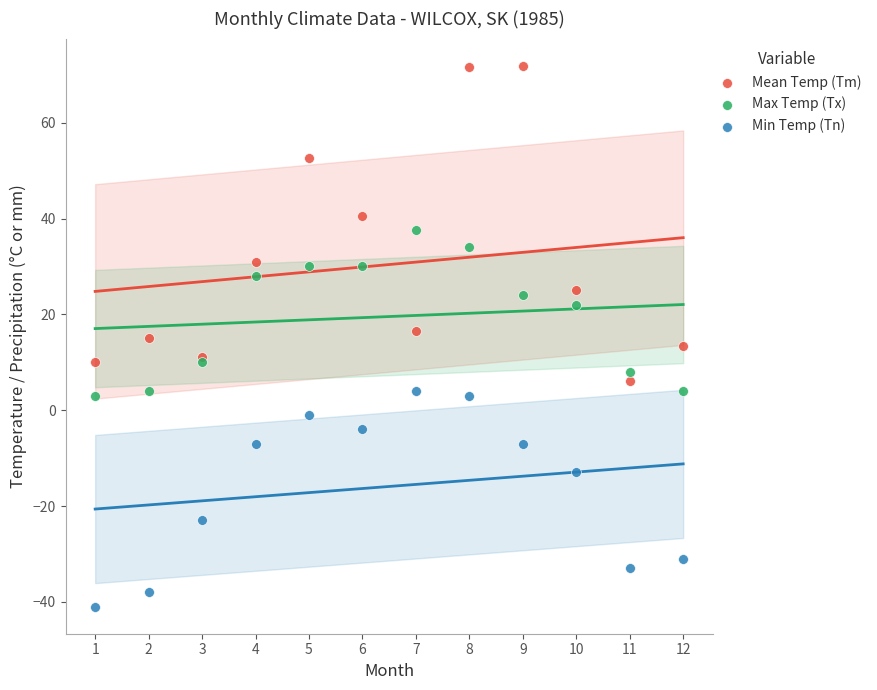

Which series reaches the maximum Y coordinate?

Mean Temp (Tm)